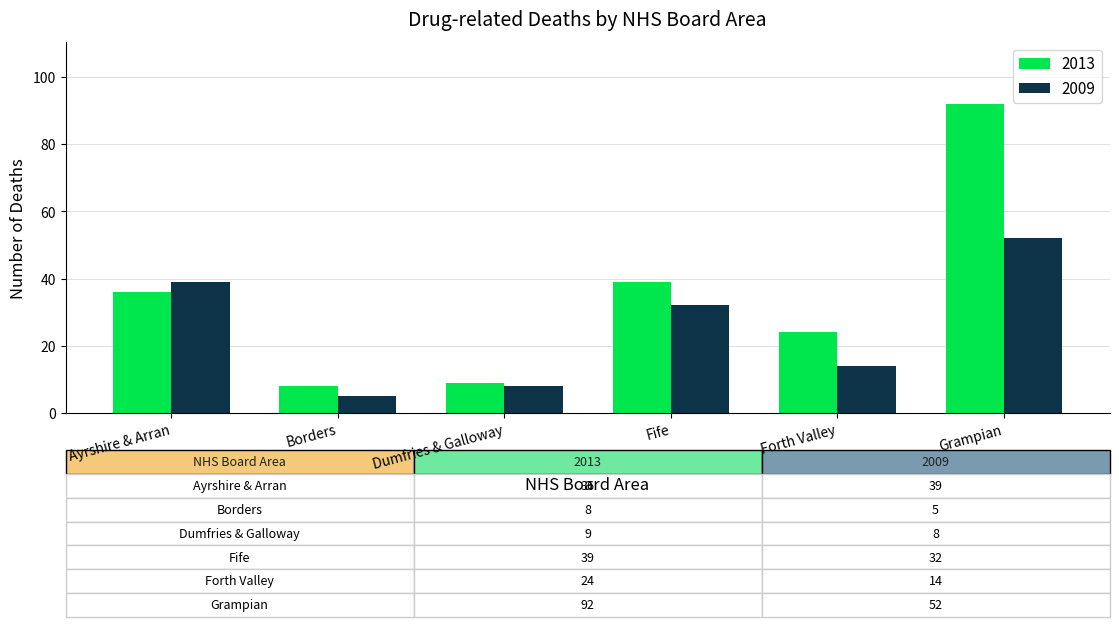

Reading left to right, extract all data points from this chart.

2013: Ayrshire & Arran=36	Borders=8	Dumfries & Galloway=9	Fife=39	Forth Valley=24	Grampian=92
2009: Ayrshire & Arran=39	Borders=5	Dumfries & Galloway=8	Fife=32	Forth Valley=14	Grampian=52